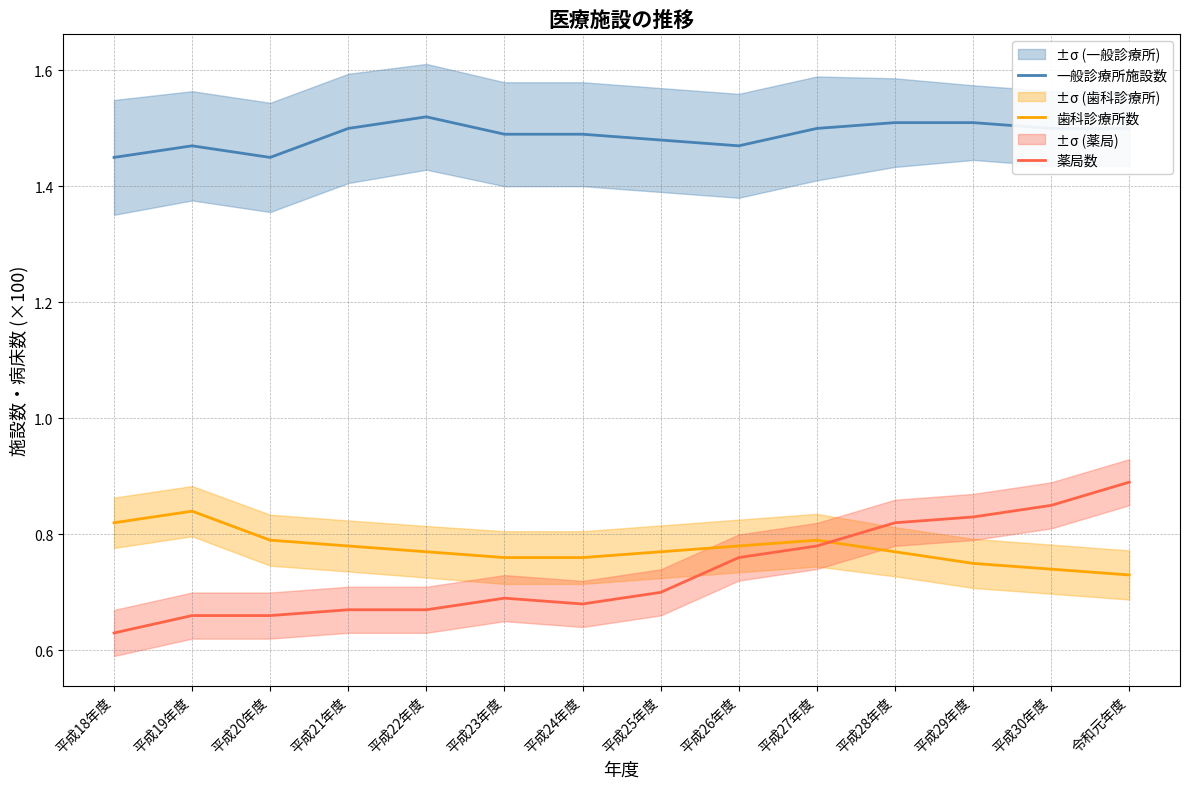

What is the total value across all series at 平成23年度?

2.9